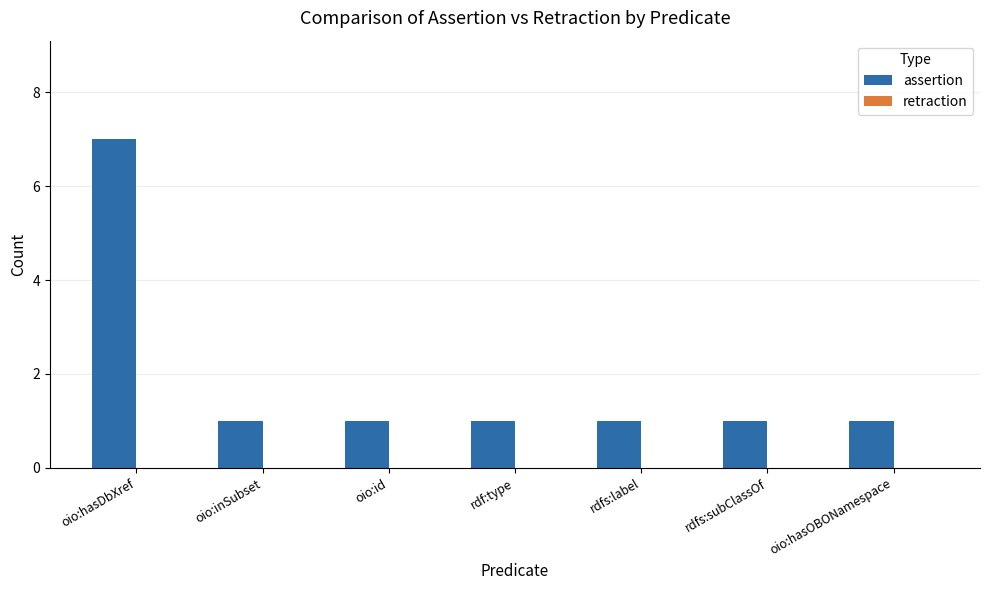

What is the ratio of the value at oio:hasDbXref to the value at rdfs:subClassOf?

7.0